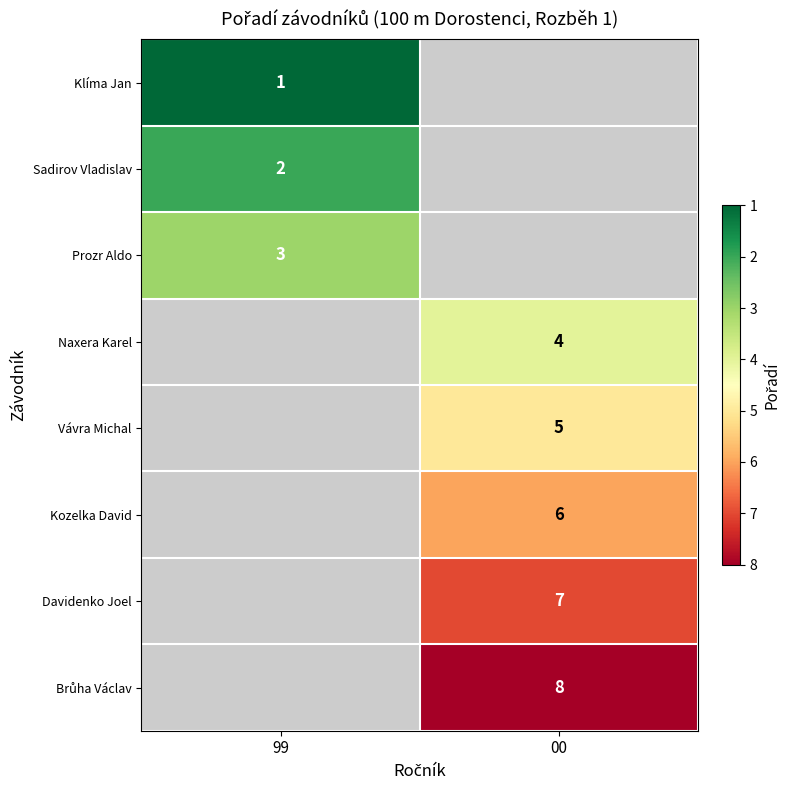

True or false: Kozelka David has a value of 6 at 00.

True